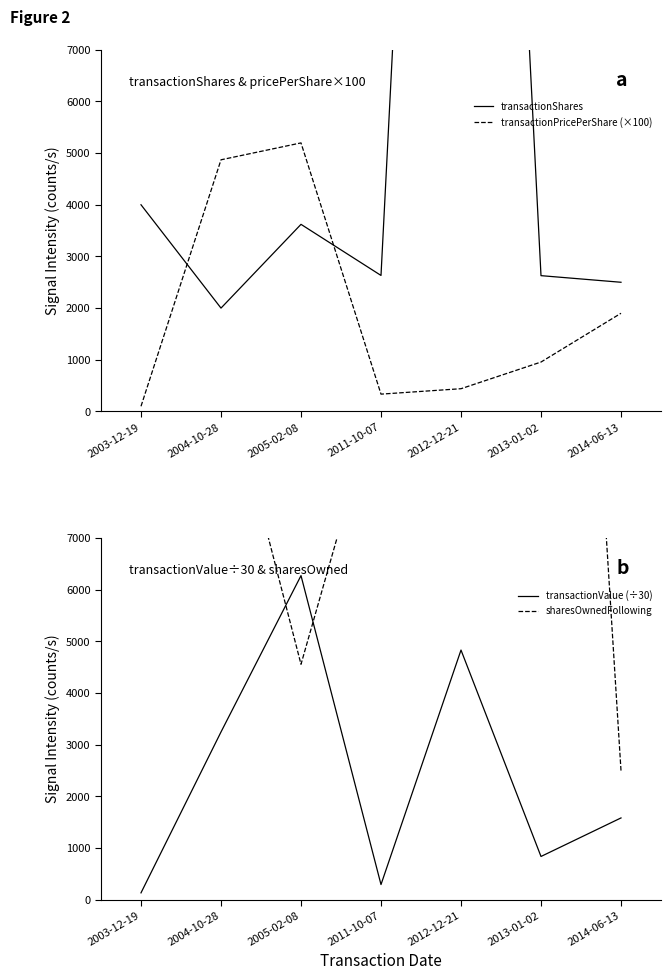

The transactionPricePerShare (×100) series shows 4870.2 at 2004-10-28. True or false?

True